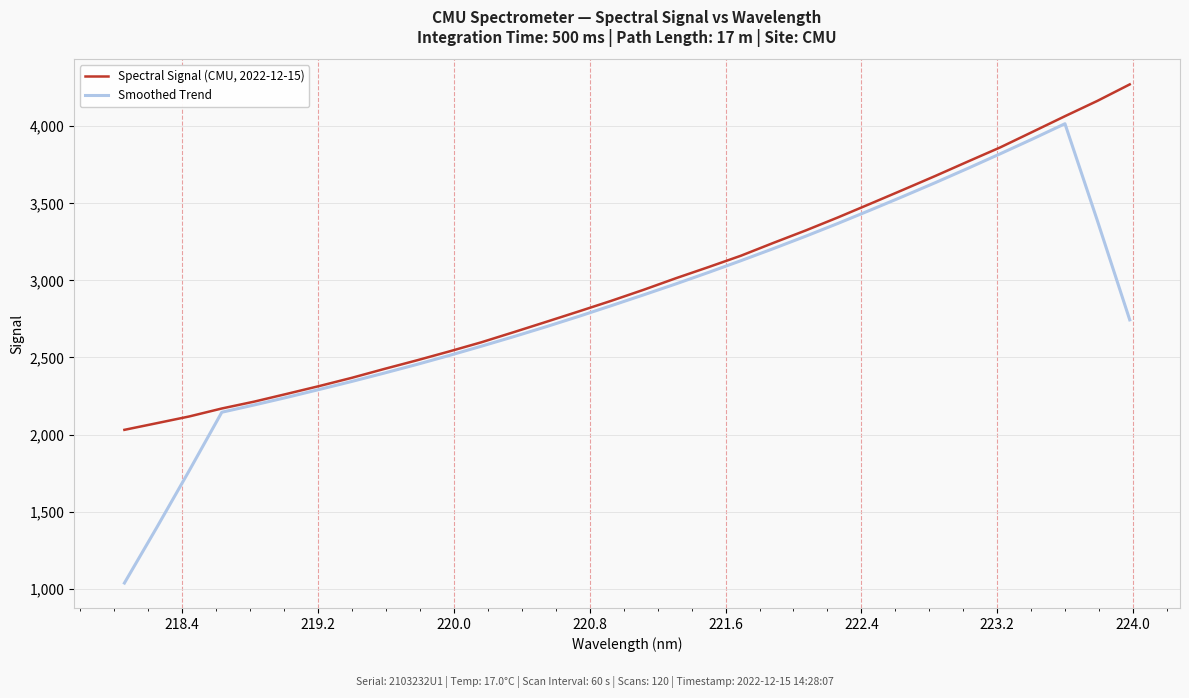

Which series has the widest spread of values?

Smoothed Trend